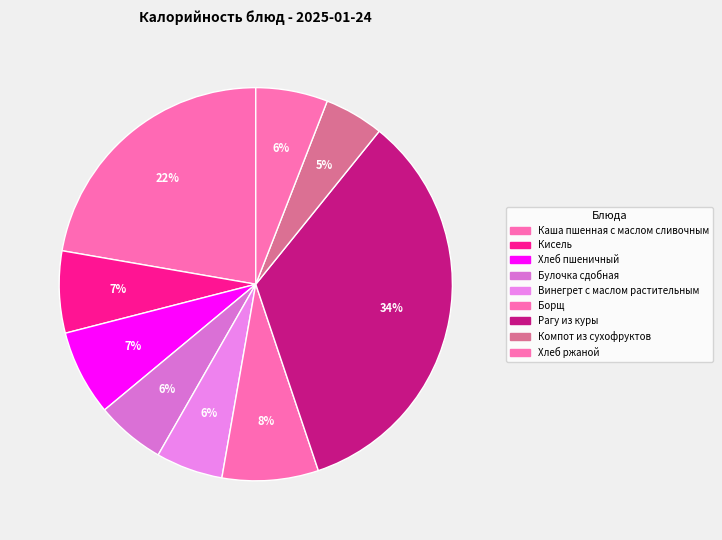

To the nearest percent, what is the combined percentage of Кисель and Винегрет с маслом растительным?

12%